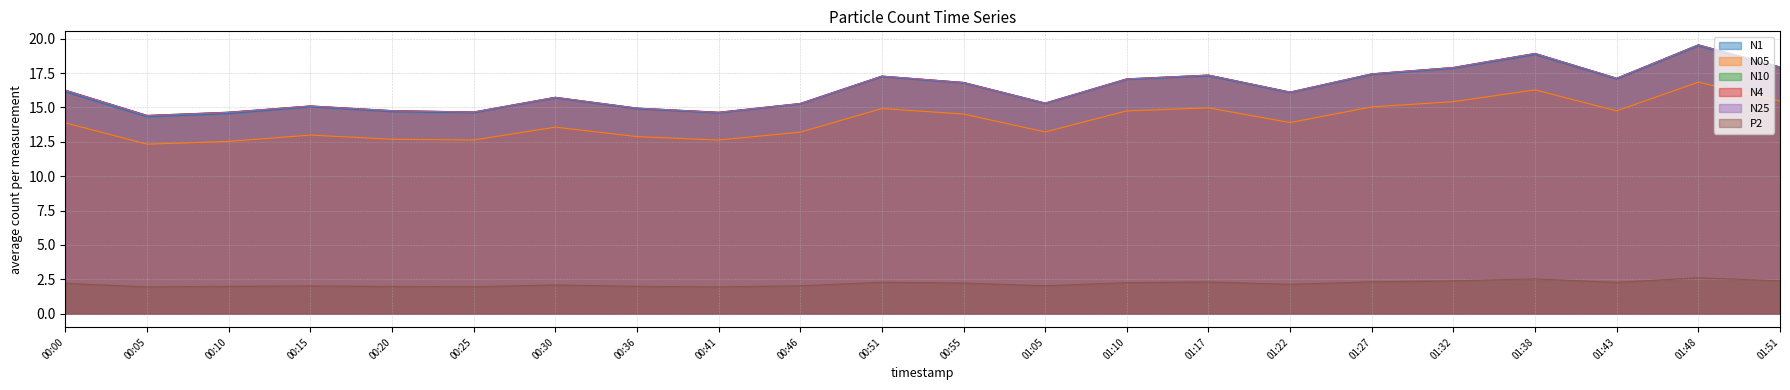

What is the difference between the maximum and minimum values in the N05 series?

4.5